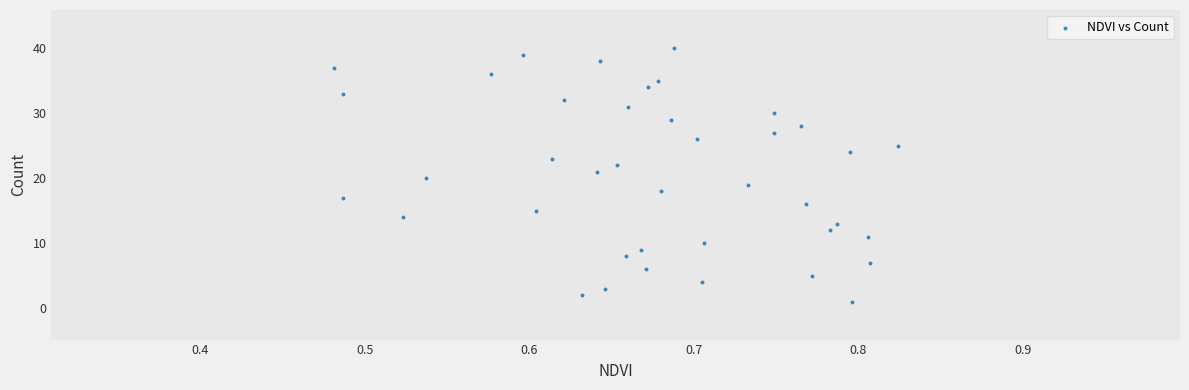

What is the range of Y values (max minus min)?

39